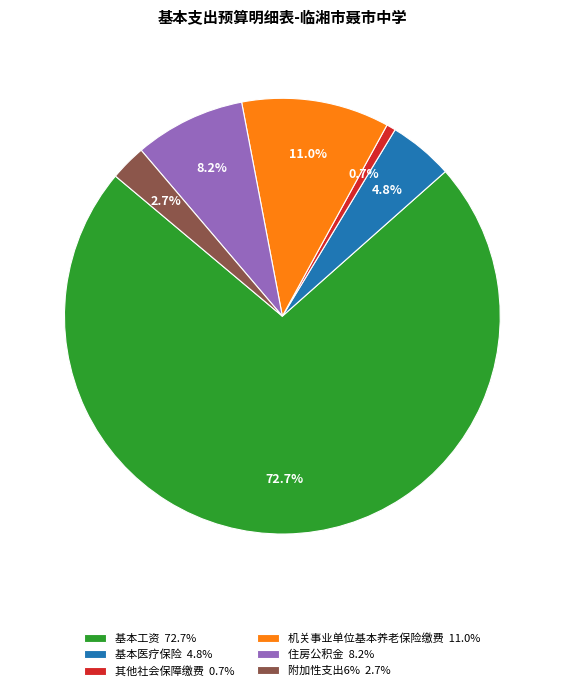

Combined, do 基本医疗保险 and 其他社会保障缴费 account for over 50%?

No